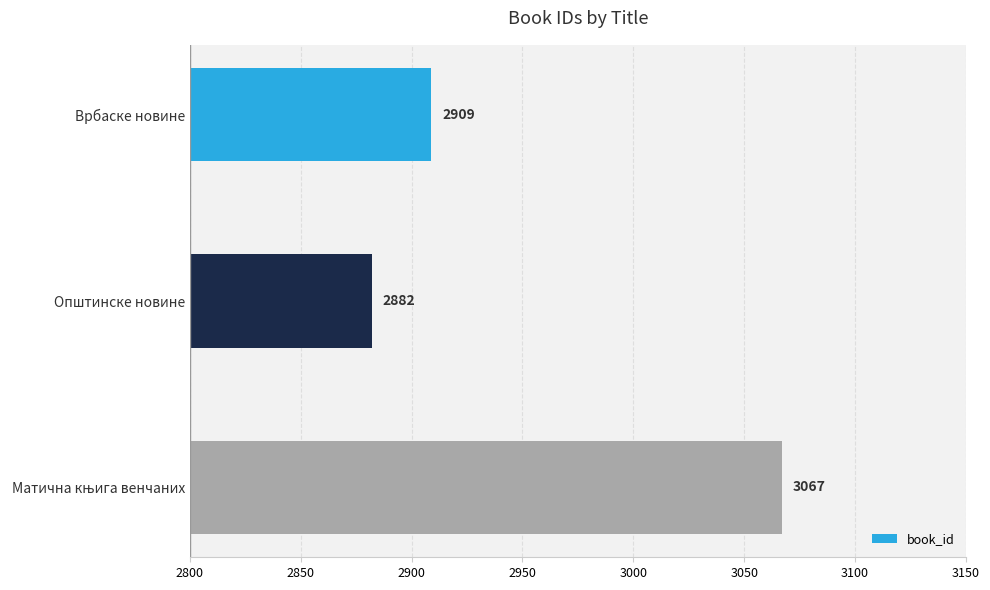

How many values are between 2882 and 3067?

3